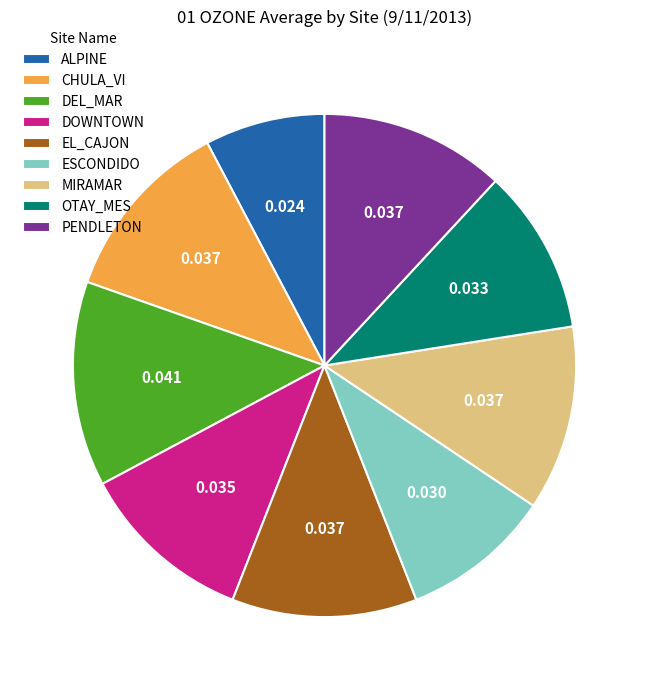

How many segments does this pie chart have?

9